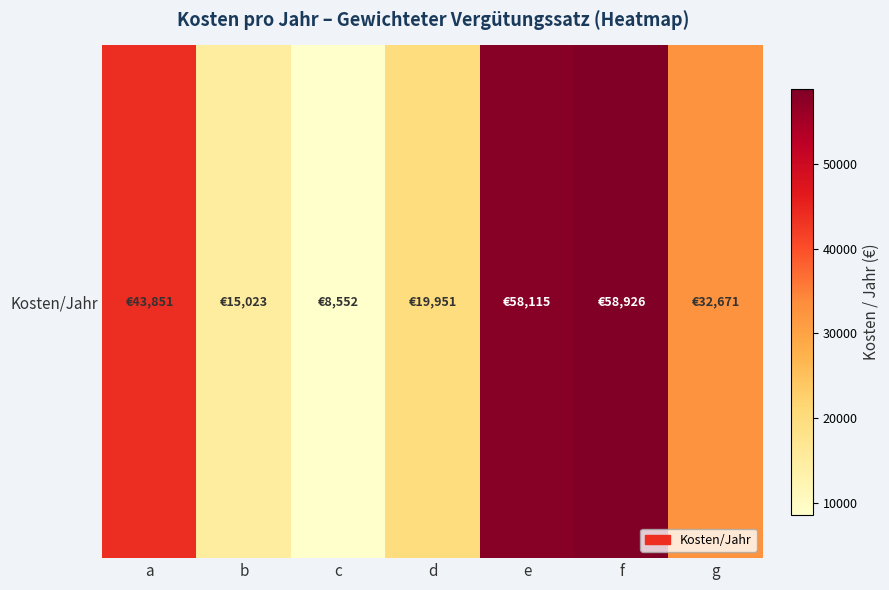

What is the ratio of the value at d to the value at c?

2.3